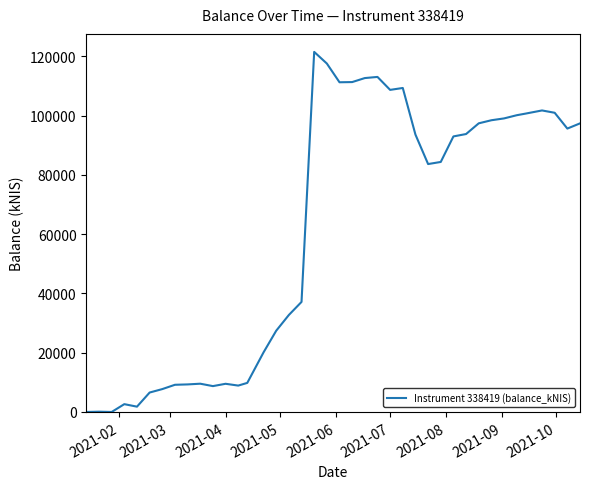

What is the maximum value shown in the chart?

121514.9